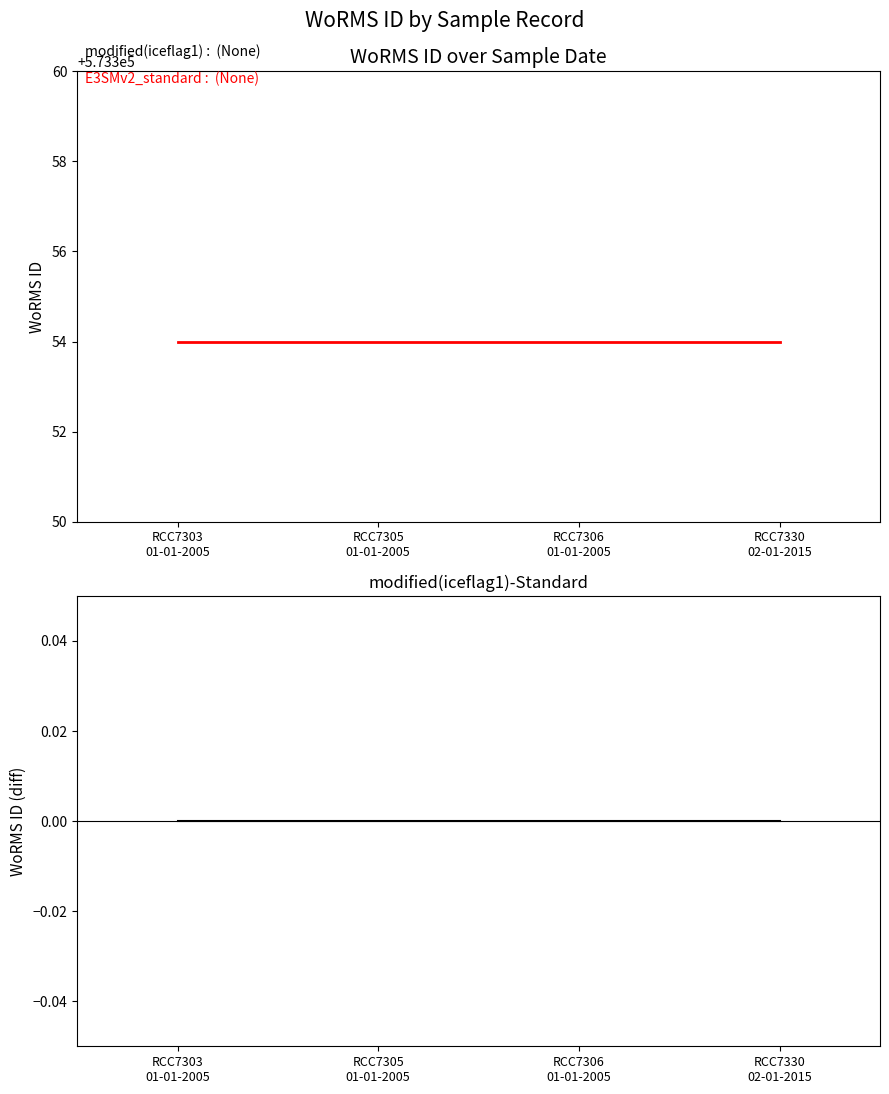

Which series has the widest spread of values?

WoRMS ID